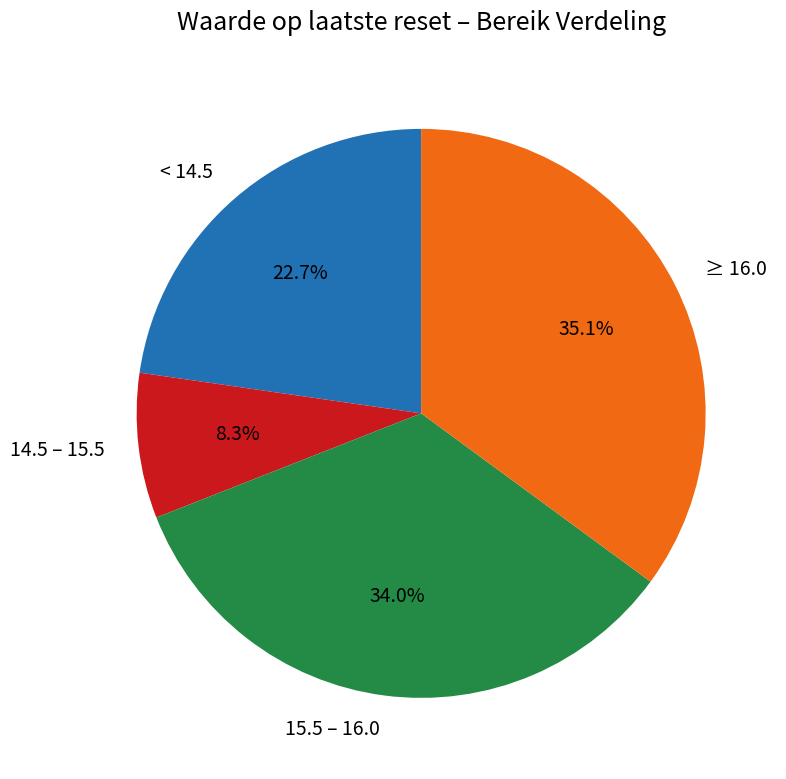

Rank the categories by value from highest to lowest.

≥ 16.0, 15.5 – 16.0, < 14.5, 14.5 – 15.5